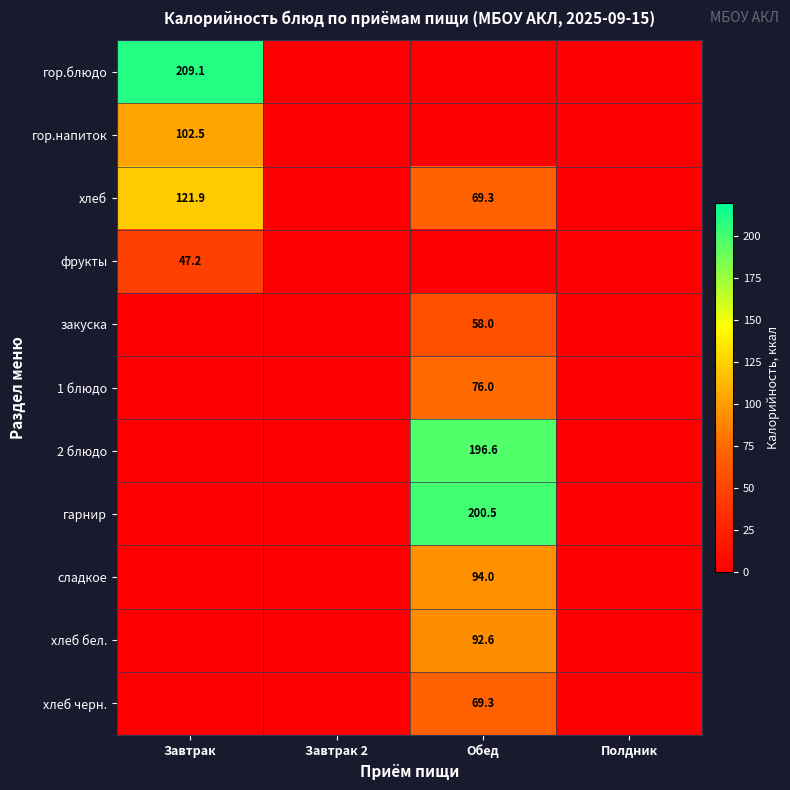

True or false: гор.блюдо has a value of 110.3 at Завтрак.

False